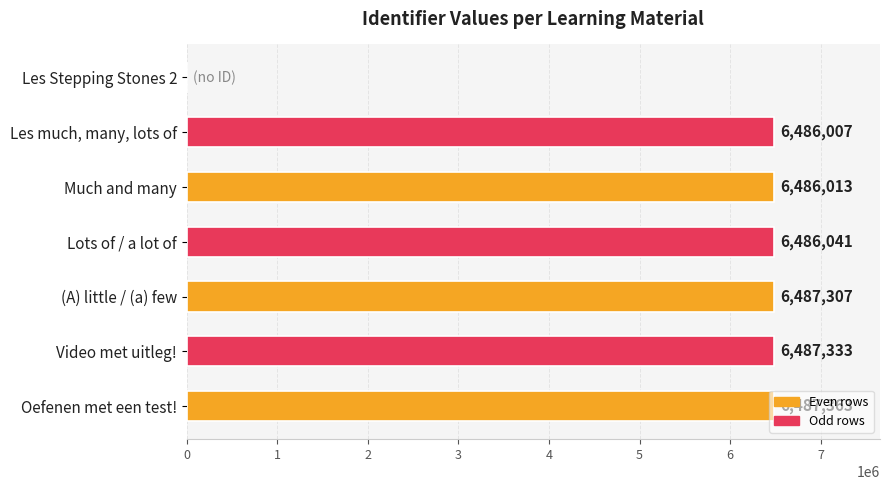

True or false: the data shows 6486013 at Much and many.

True